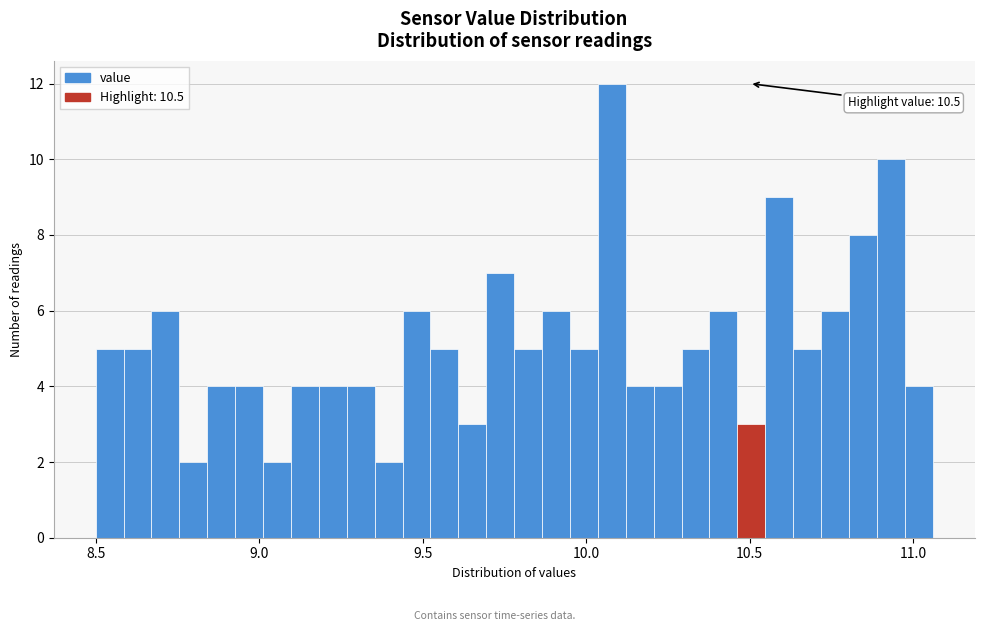

Around what value on the x-axis is the tallest bar? Give the approximate position of its centre, as read against the axis.

10.10